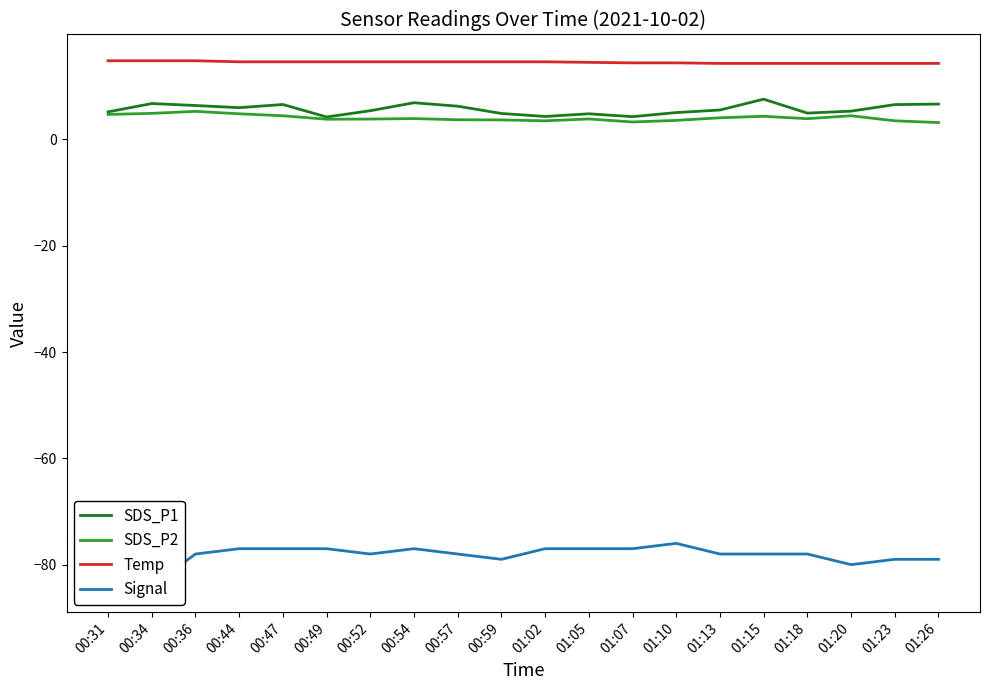

Is the value of Signal at 01:13 greater than the value of SDS_P2 at 00:54?

No